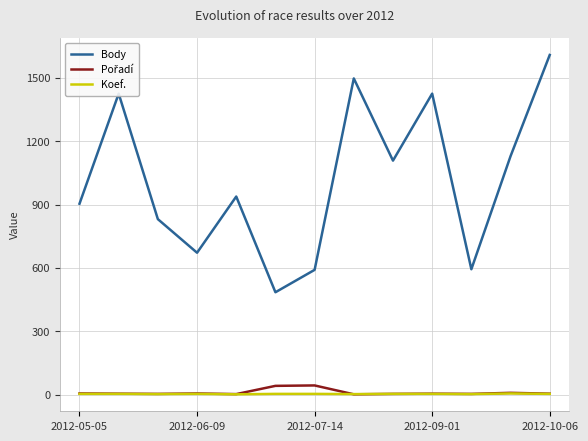

True or false: Koef. and Body intersect in this chart.

False